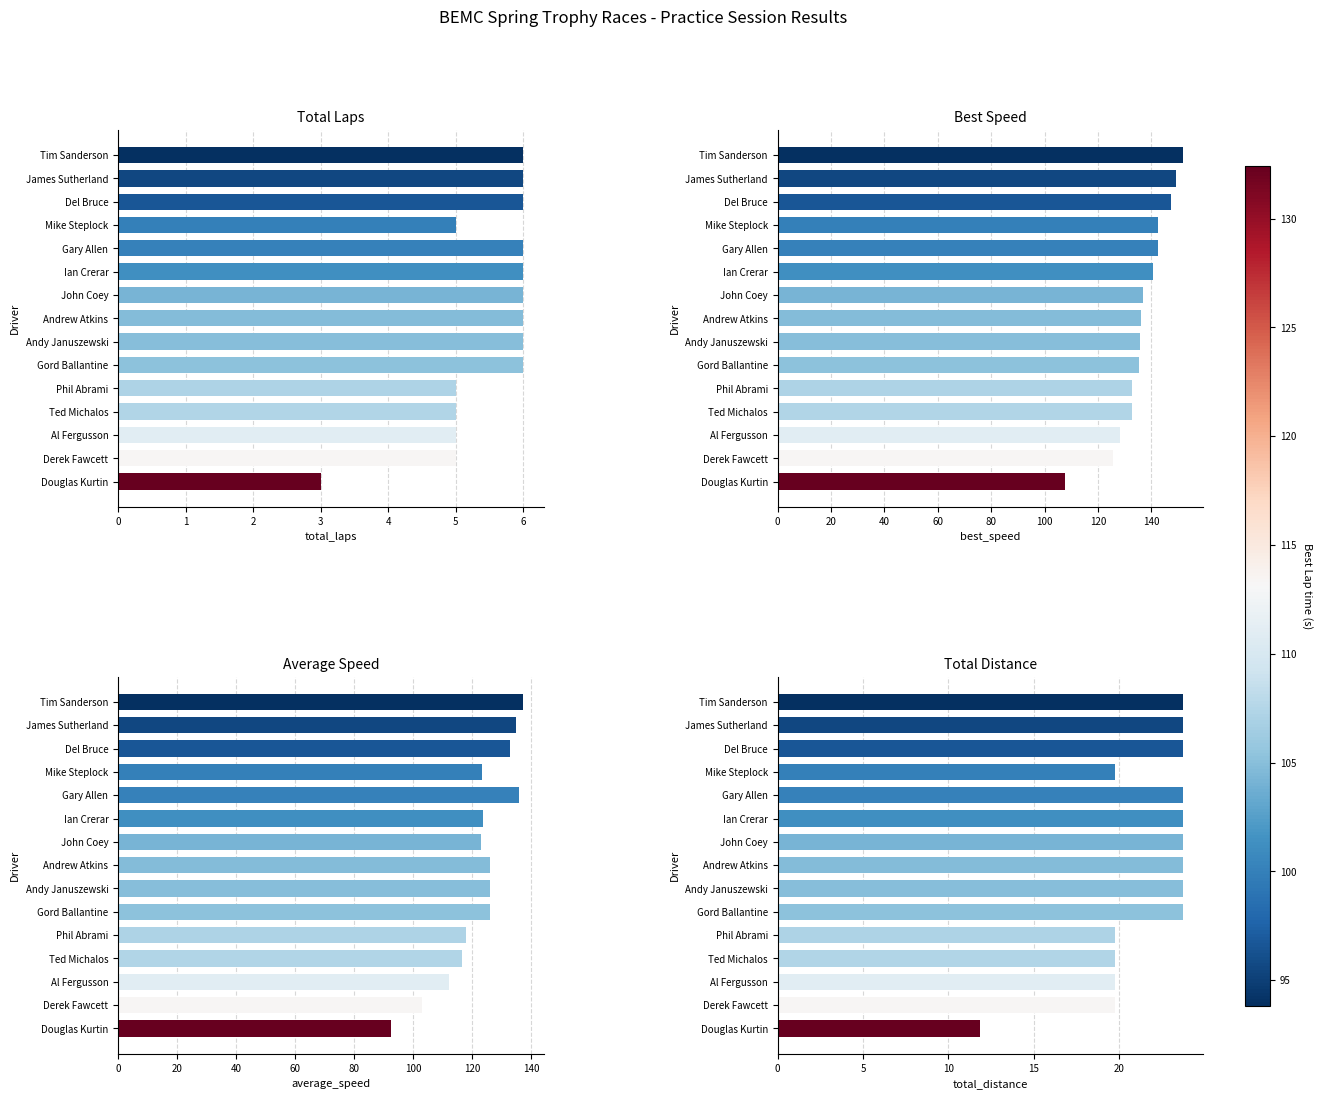

Rank the series at 6 from highest to lowest value.

Best Speed, Average Speed, Total Distance, Total Laps